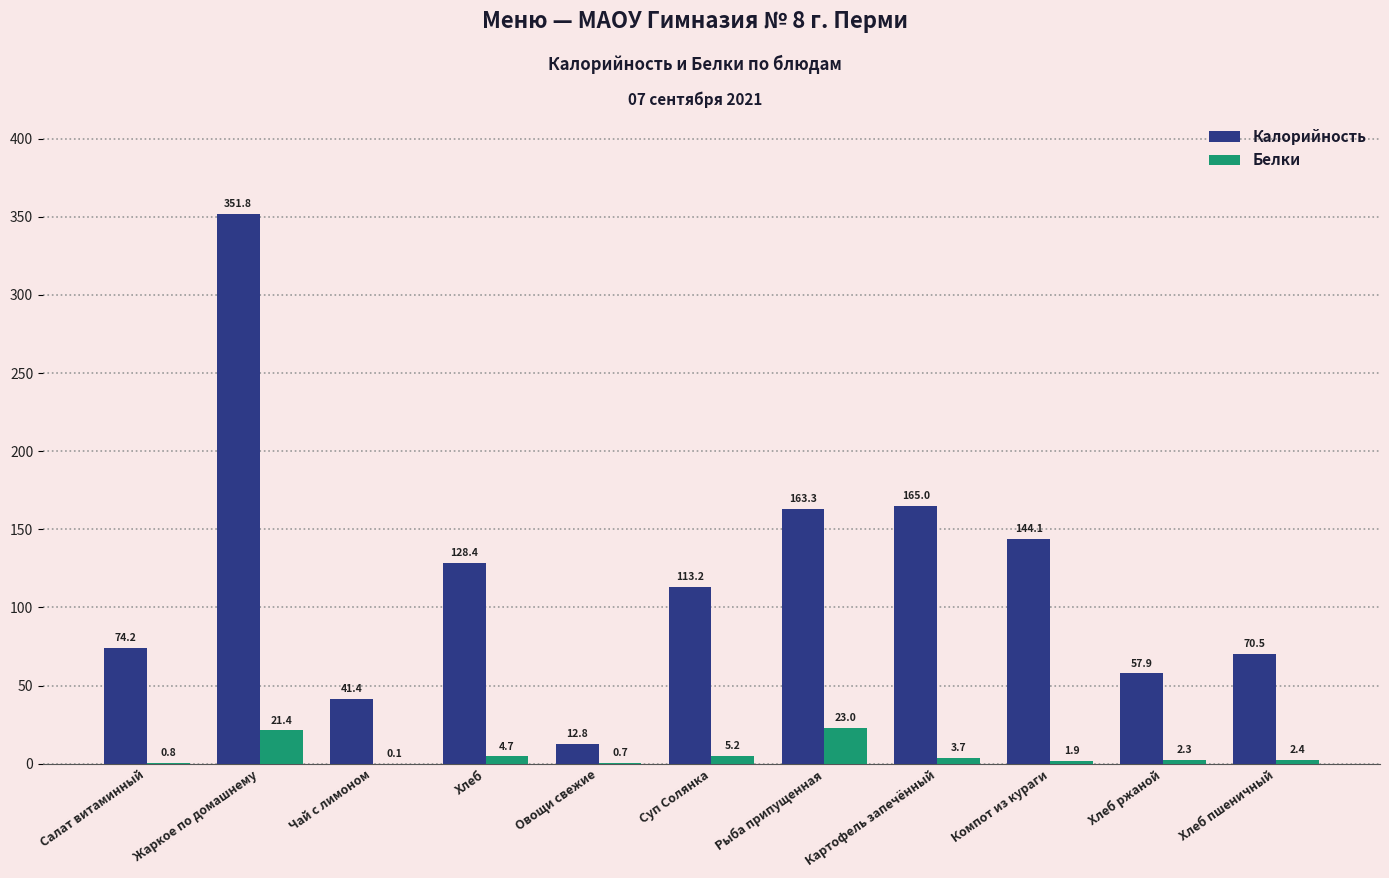

Which category has the highest value across all series?

Жаркое по домашнему